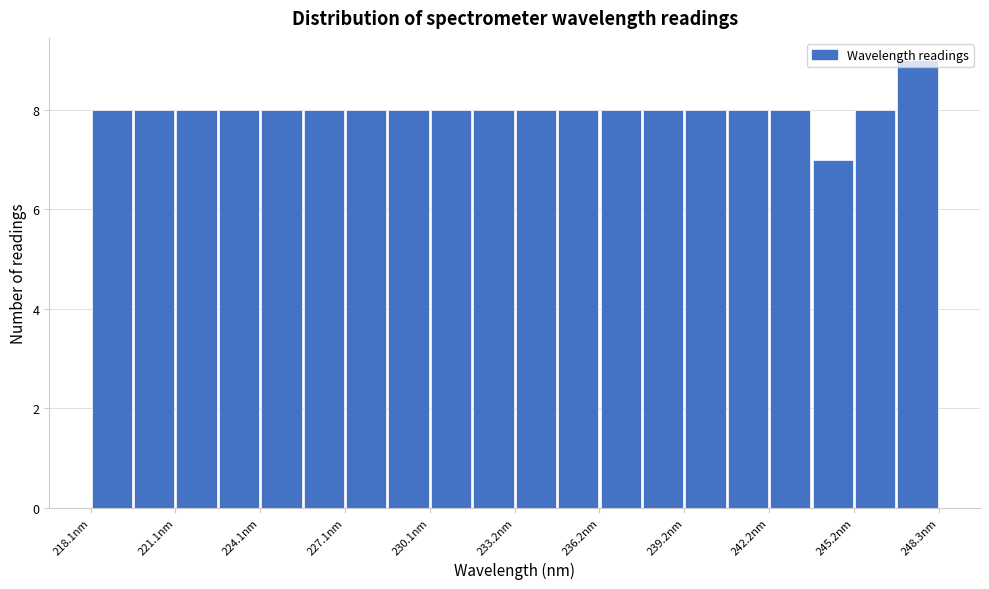

Read against the x-axis, roughly where is the centre of the tallest bar?

247.5